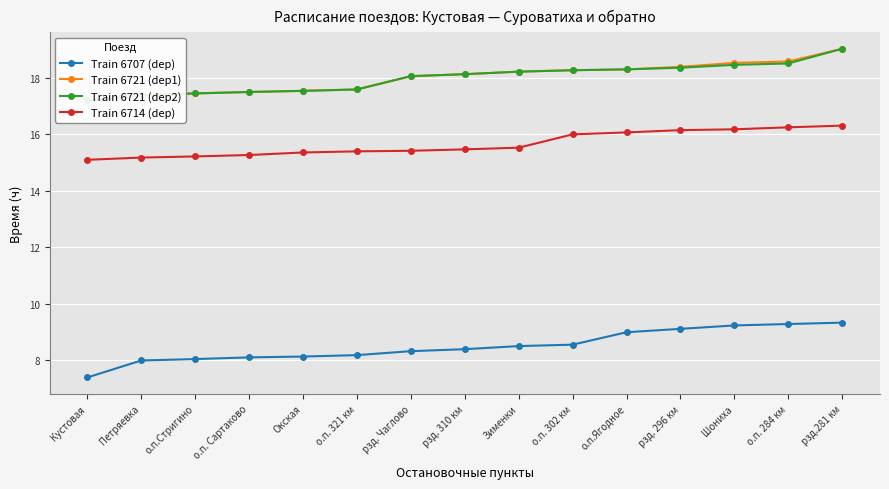

What are all the series names shown in the legend?

Train 6707 (dep), Train 6721 (dep1), Train 6721 (dep2), Train 6714 (dep)